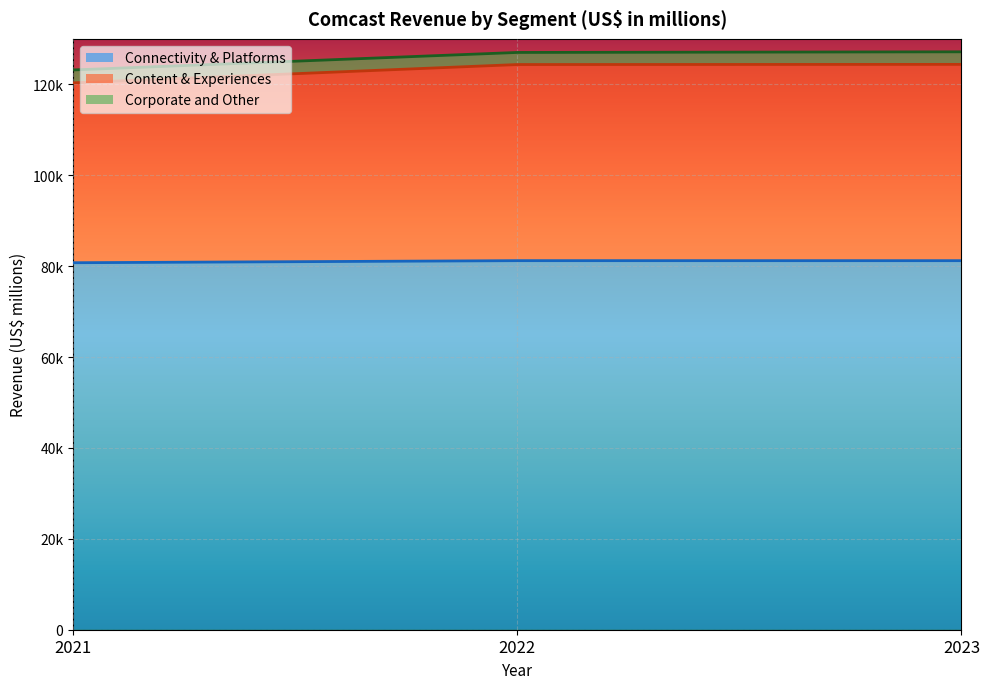

How many data points in Content & Experiences are above 124355?

1